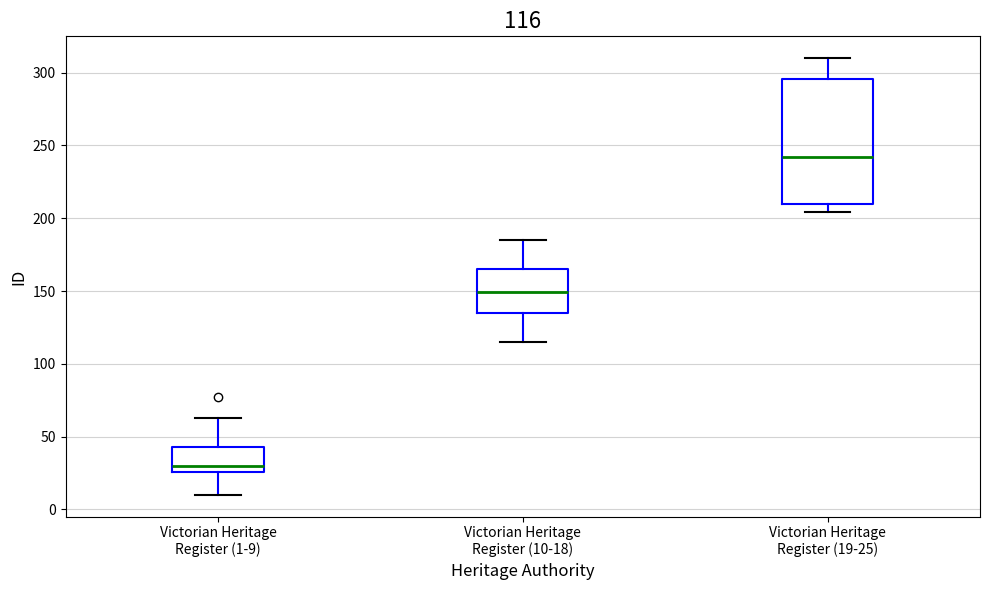

Which box has the lowest median line?

Victorian Heritage Register (1-9)